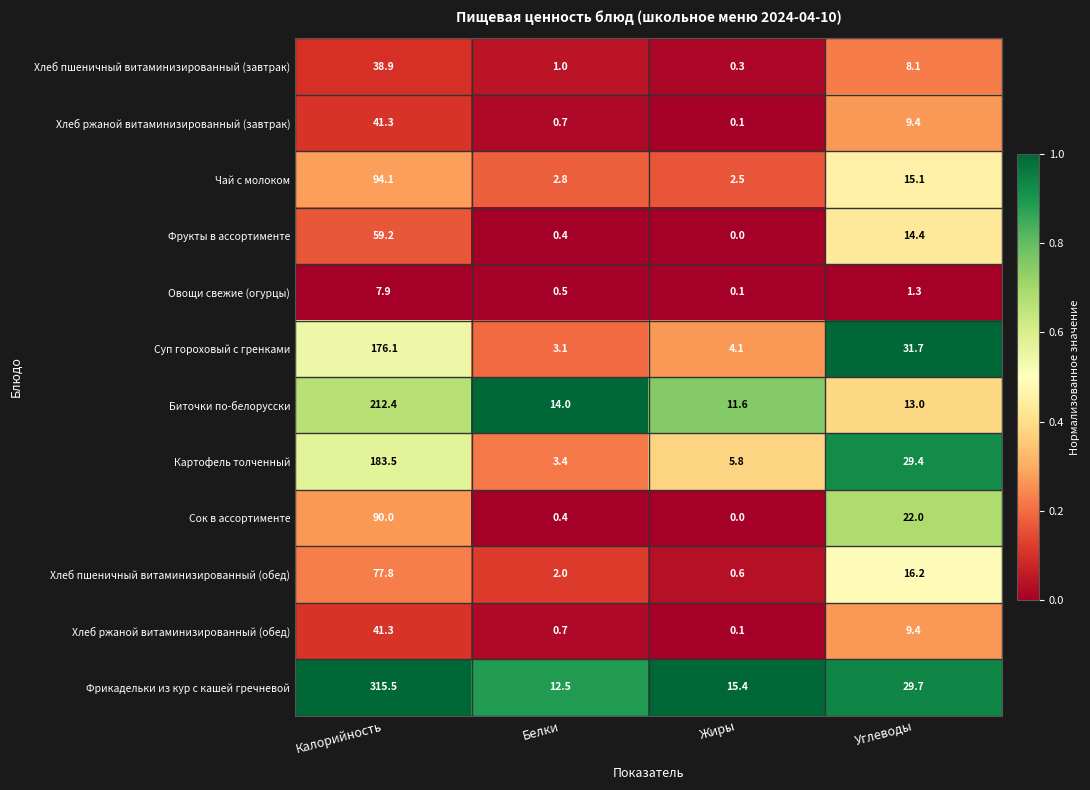

What is the average value of the Чай с молоком series?

28.6